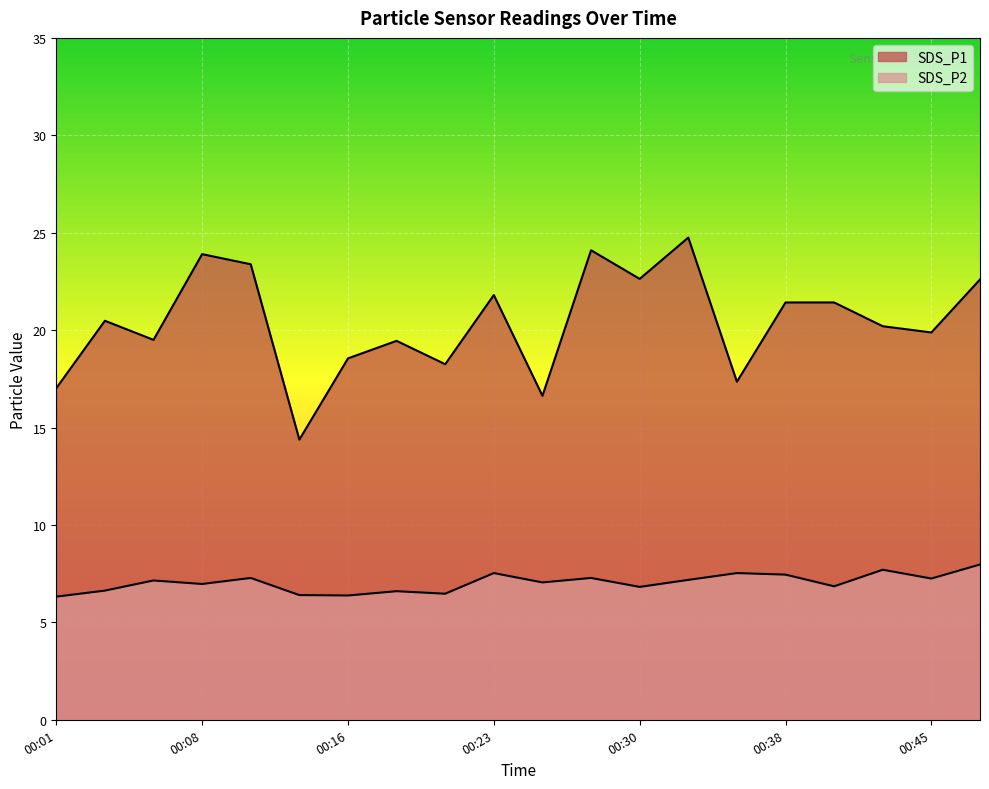

How many interior local peaks does the SDS_P2 series have?

7